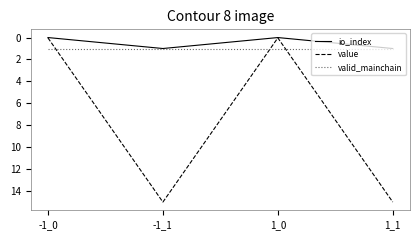

Is it true that value equals 15.0 at -1_1?

True